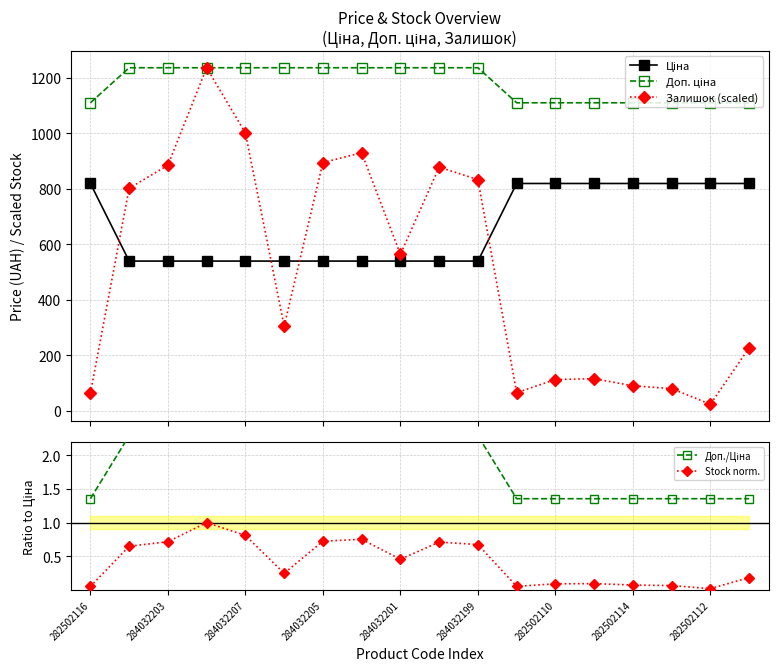

True or false: Залишок (scaled) has more than 1 interior local peaks.

True